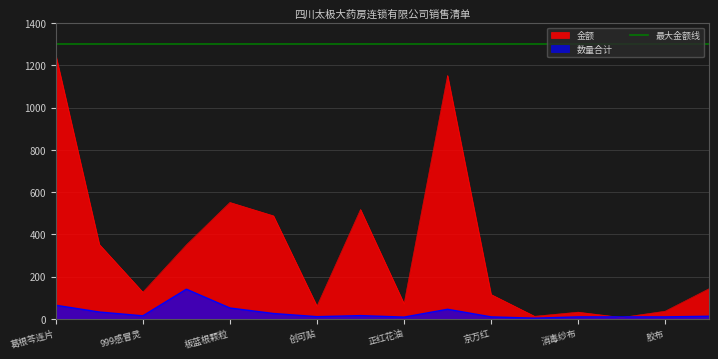

Where is 金额 nearest to the value 627?

板蓝根颗粒